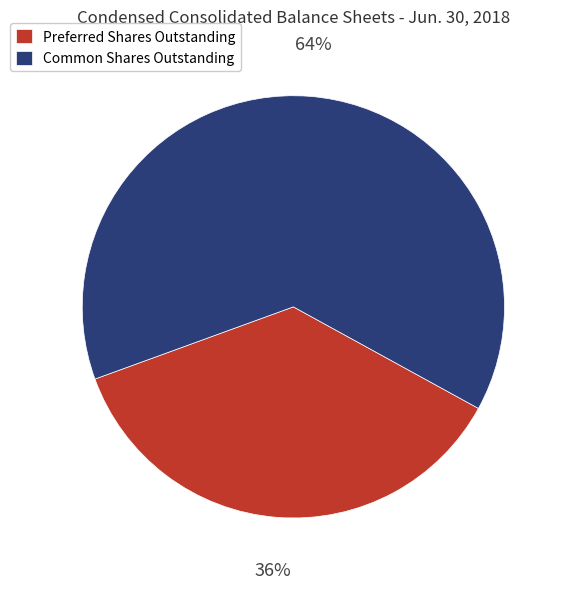

Do Preferred Shares Outstanding and Common Shares Outstanding together represent more than half of the pie?

Yes